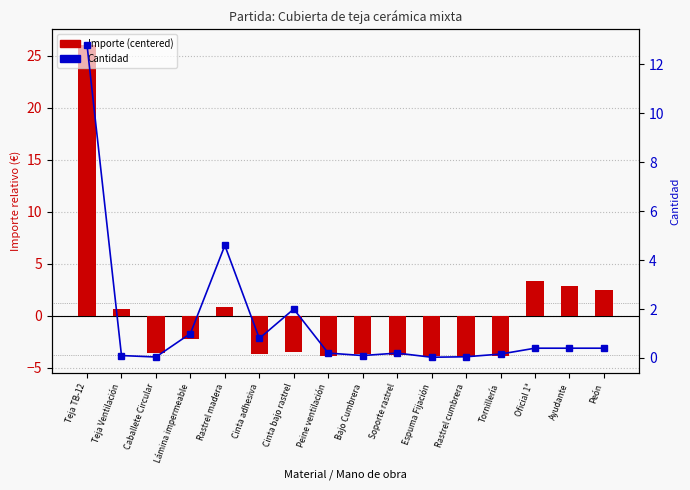

Which series changed the most between Teja TB-12 and Rastrel madera?

Importe (centered)